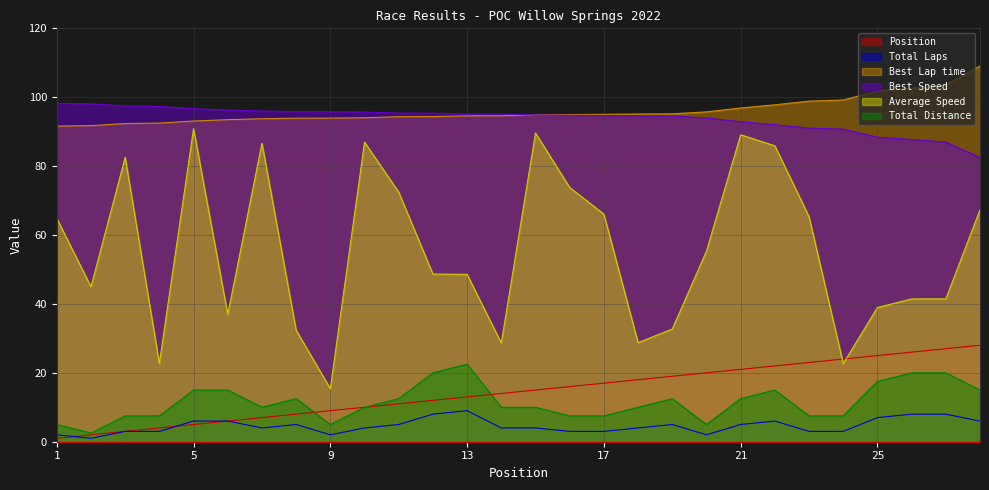

True or false: Best Speed and Position cross at least once.

False